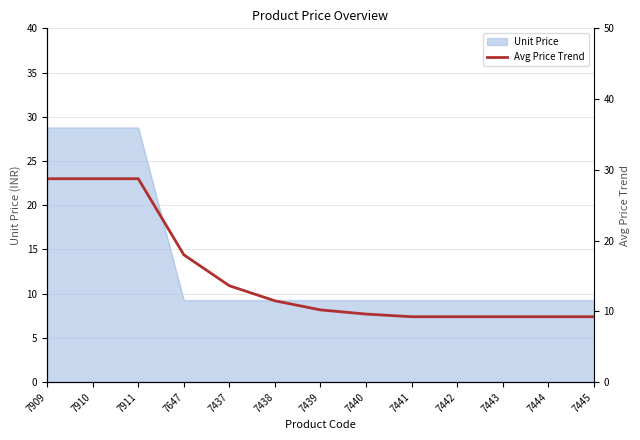

List the labels in order of value, smallest first.

7441, 7442, 7443, 7444, 7445, 7440, 7439, 7438, 7437, 7647, 7909, 7910, 7911